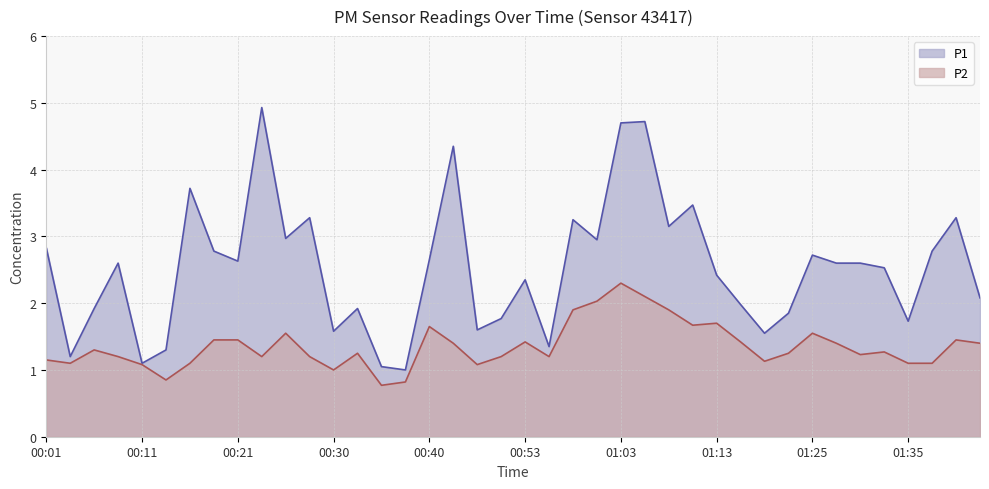

What is the sum of the P2 values at 01:25 and 01:03?

3.8